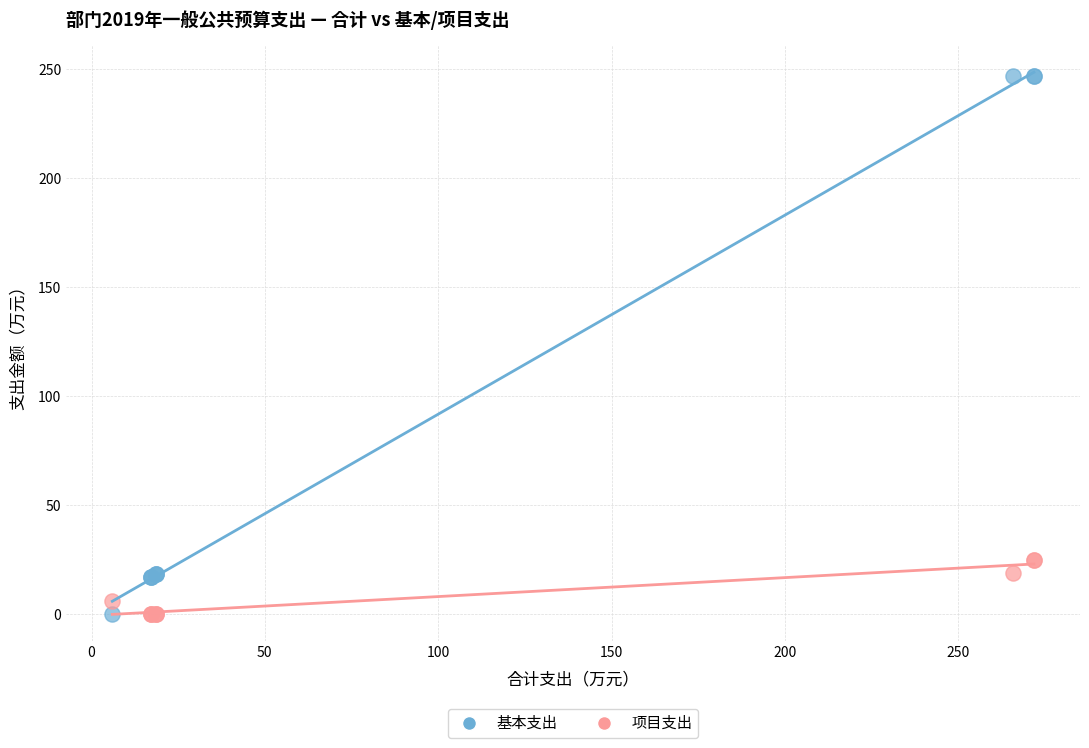

What is the X range (max minus min) for the scatter plot?

265.9